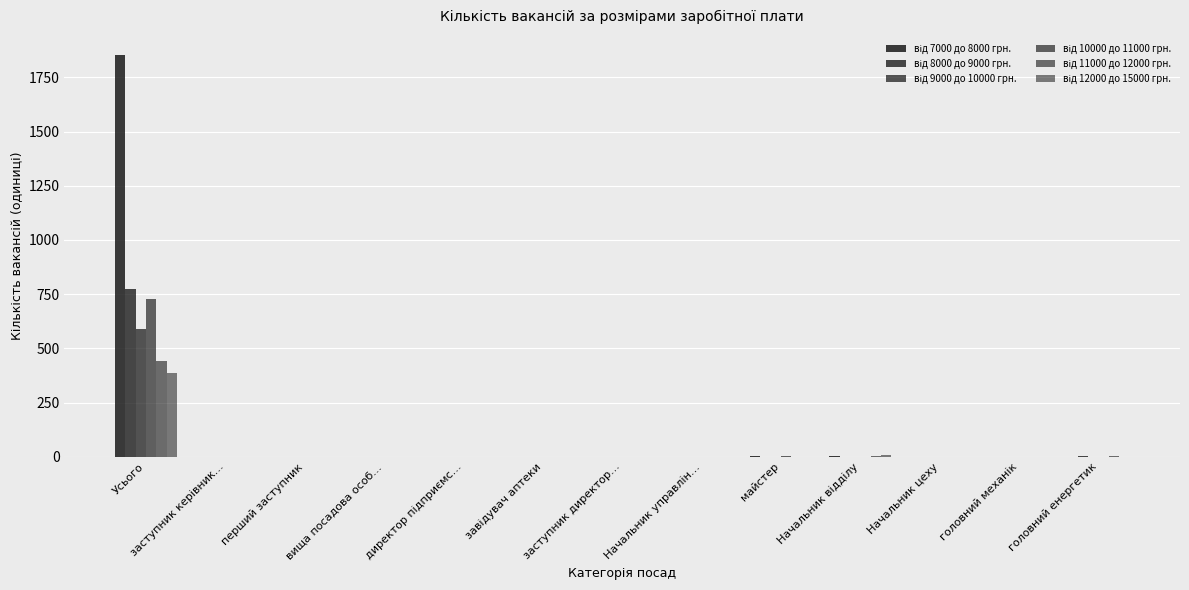

Which category has the highest value in the від 7000 до 8000 грн. series?

Усього